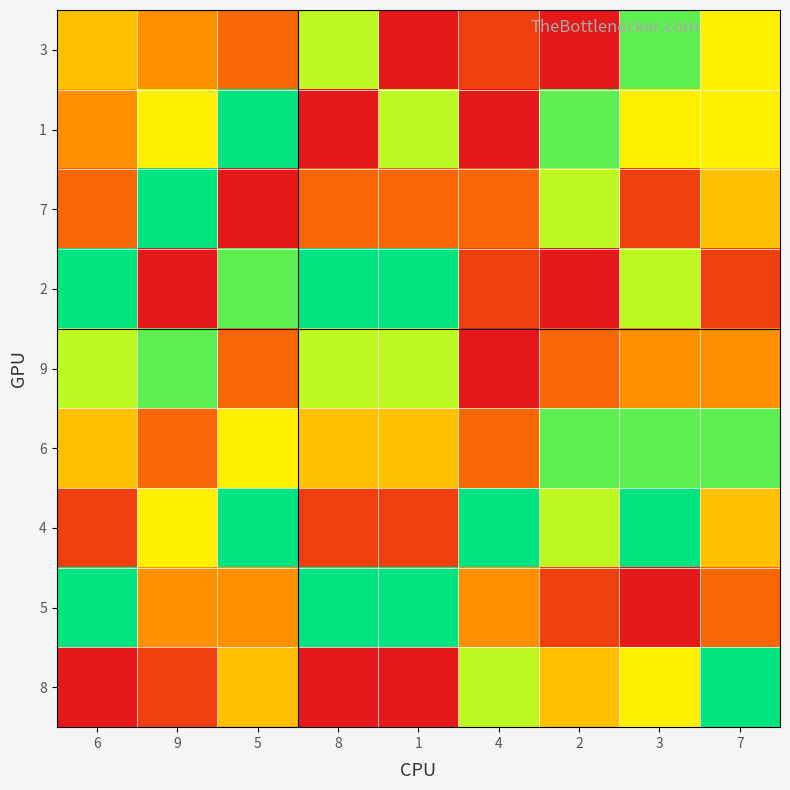

Which series has the largest total across all categories?

6